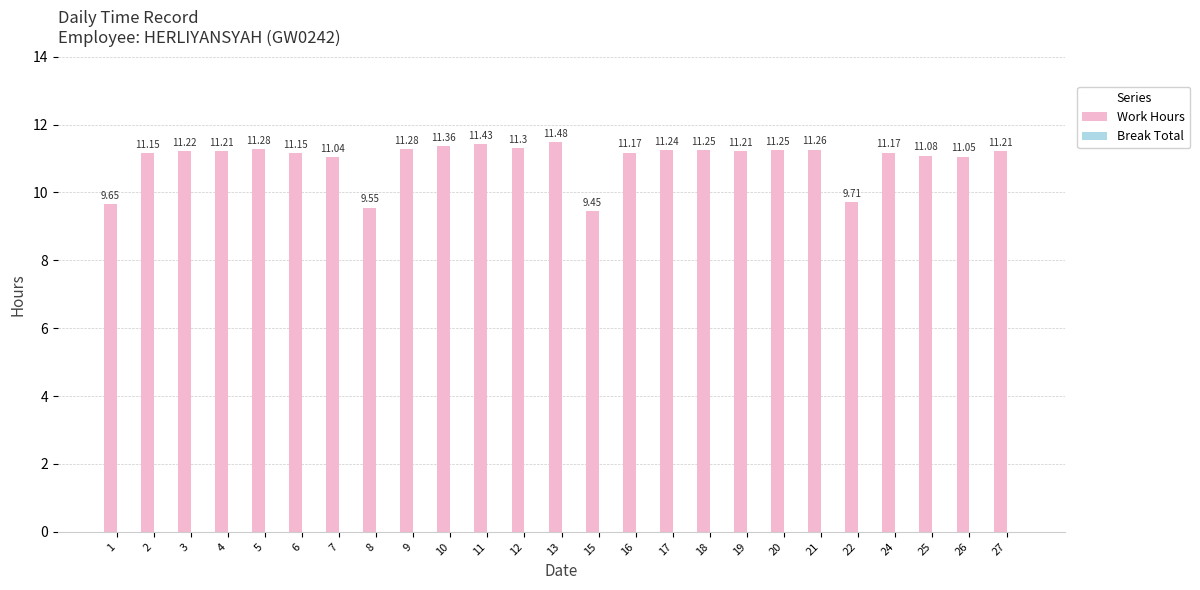

What is the sum of the values at 16 and 17?

22.4